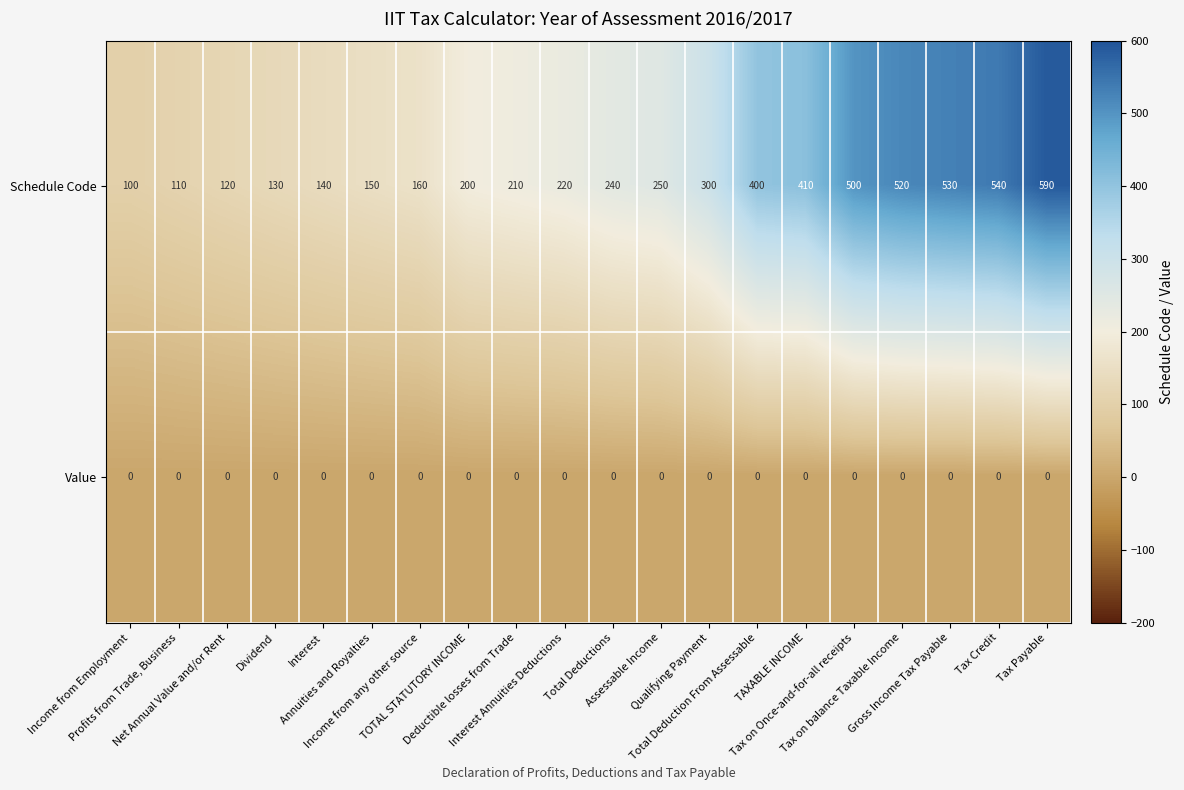

At Tax Credit, list the series in order from smallest to largest.

Value, Schedule Code